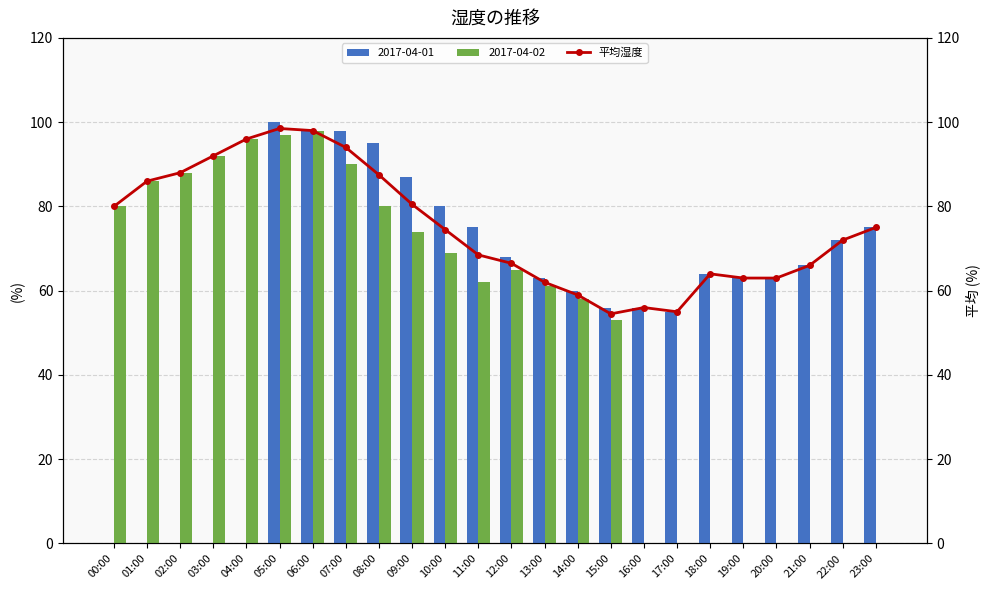

Rank the categories by value from highest to lowest.

05:00, 06:00, 04:00, 07:00, 03:00, 02:00, 08:00, 01:00, 09:00, 00:00, 23:00, 10:00, 22:00, 11:00, 12:00, 21:00, 18:00, 19:00, 20:00, 13:00, 14:00, 16:00, 17:00, 15:00